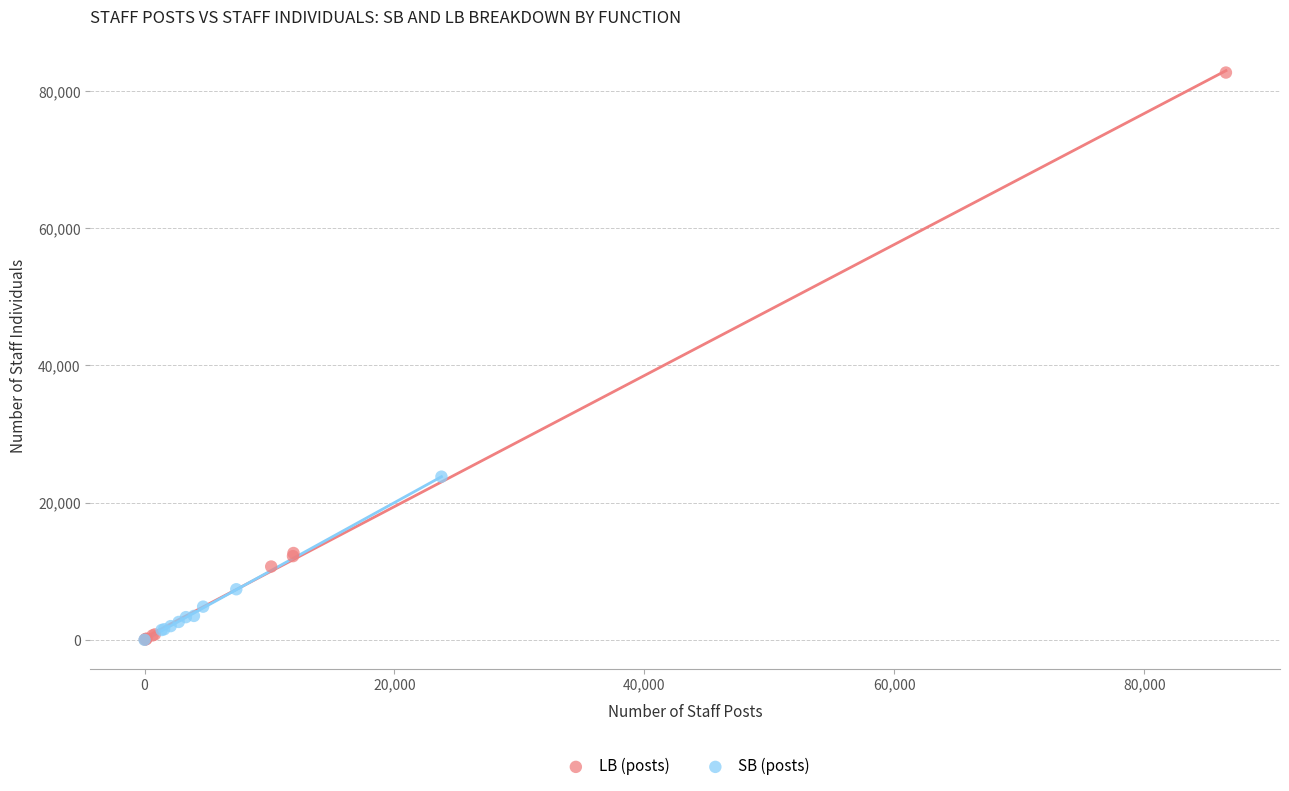

Which series contains the highest Y value?

LB (posts)